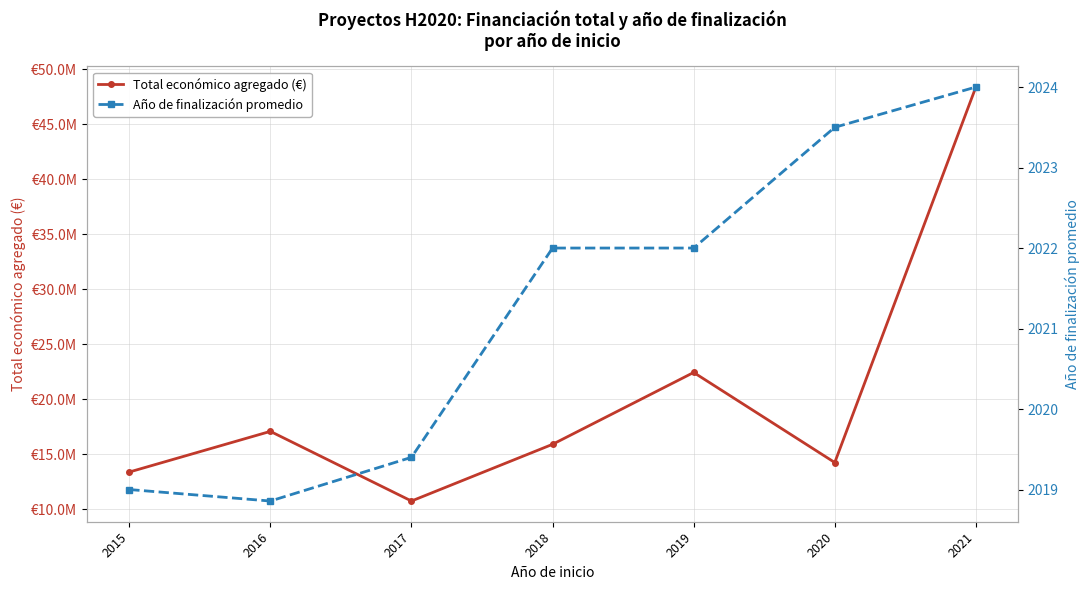

Reading left to right, extract all data points from this chart.

Total económico agregado (€): 2015=13369631.0	2016=17067046.0	2017=10734065.0	2018=15890964.0	2019=22423102.0	2020=14235986.0	2021=48370681.0
Año de finalización promedio: 2015=2019.0	2016=2018.9	2017=2019.4	2018=2022.0	2019=2022.0	2020=2023.5	2021=2024.0